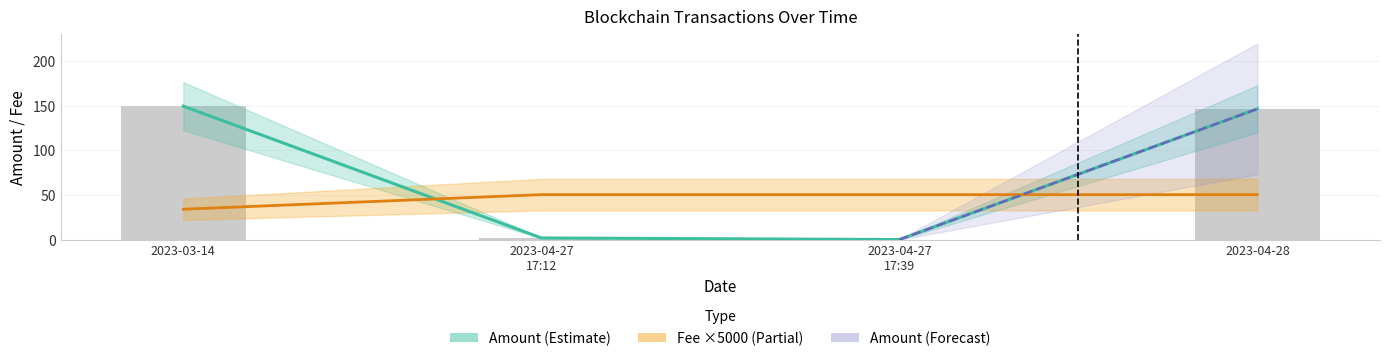

At which category does the chart reach its minimum across all series?

2023-04-27 17:39